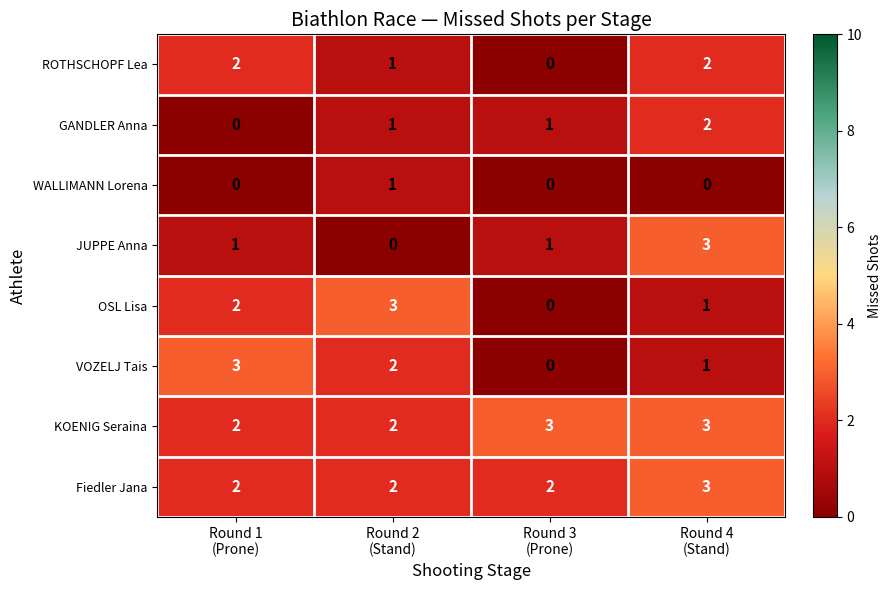

What is the spread (max minus min) of values at Round 2
(Stand)?

3